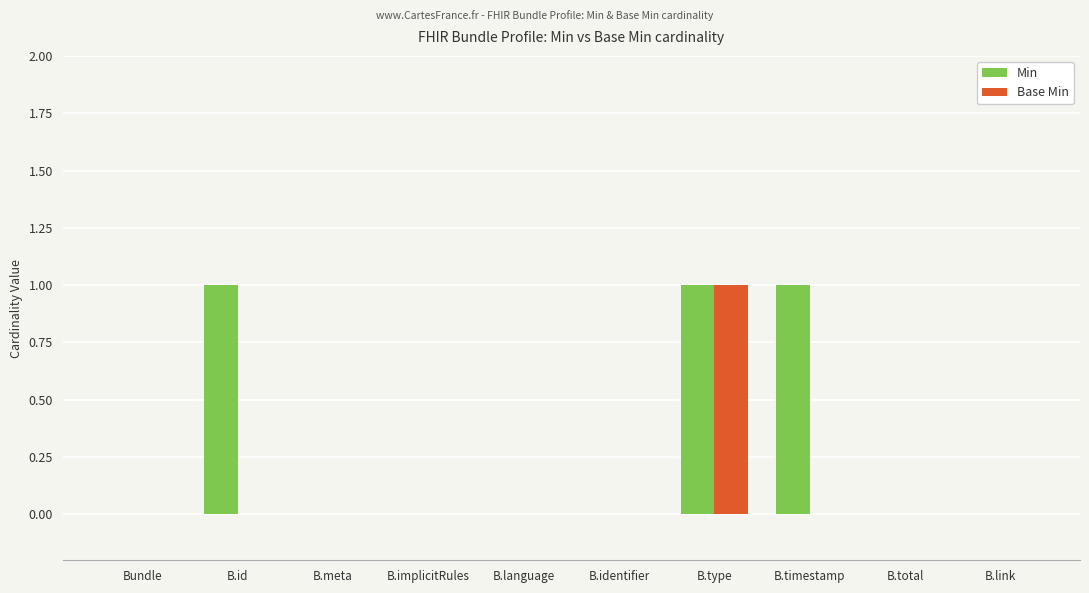

Is the value of Base Min at B.identifier greater than the value of Min at B.timestamp?

No